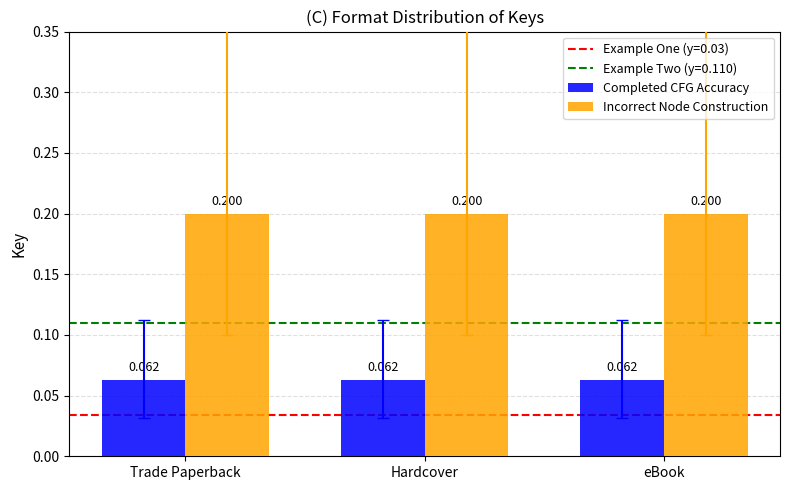

Rank the series by their average value, from lowest to highest.

Completed CFG Accuracy, Incorrect Node Construction